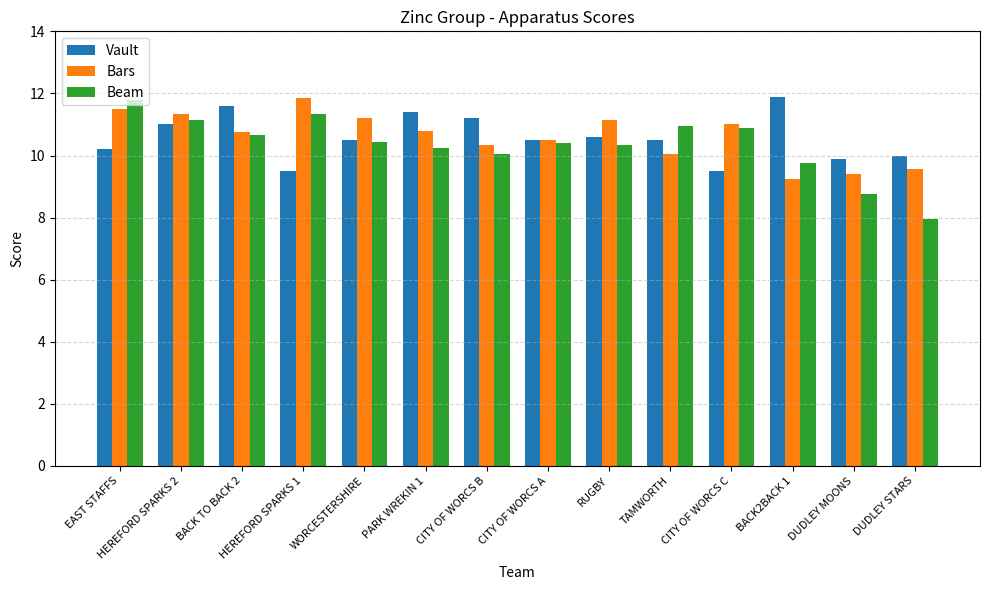

Is the value of Beam at DUDLEY MOONS greater than the value of Bars at DUDLEY MOONS?

No